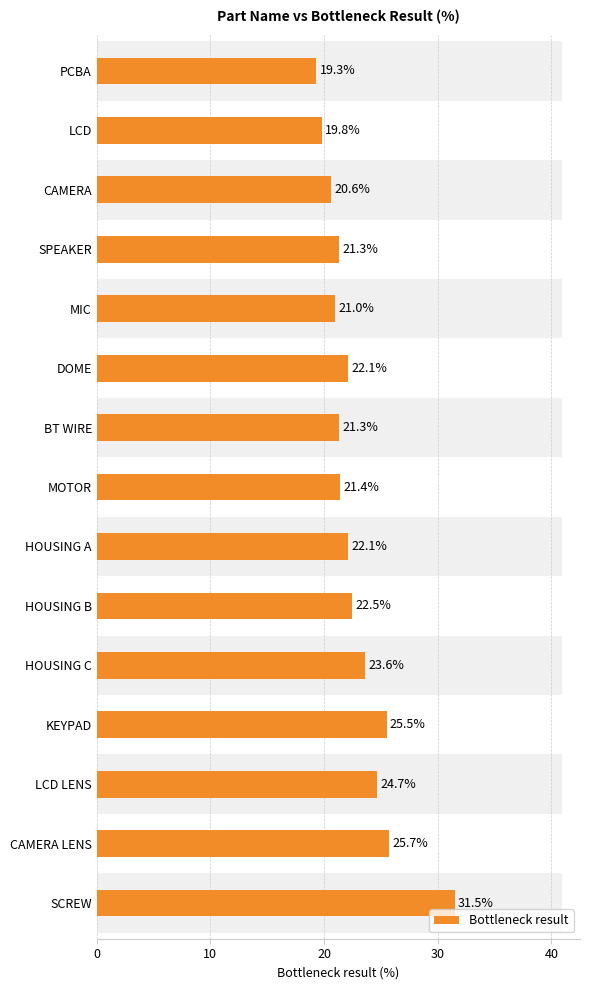

The chart shows a value of 6.9 at DOME. True or false?

False